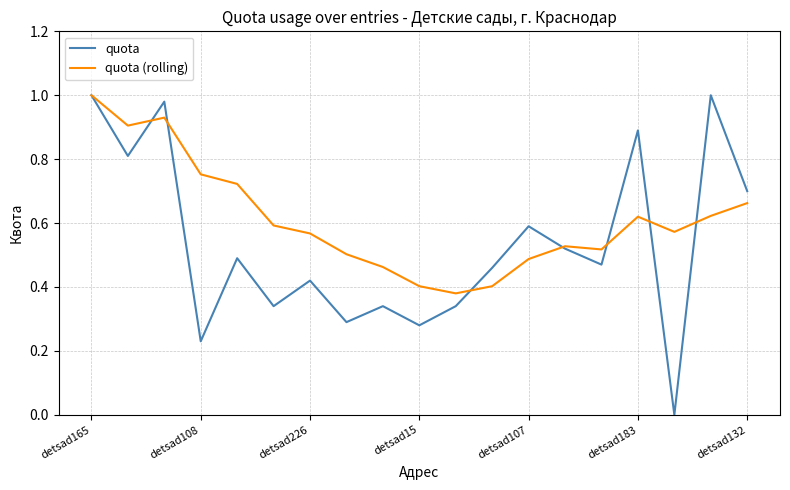

How many interior local valleys does the quota (rolling) series have?

4